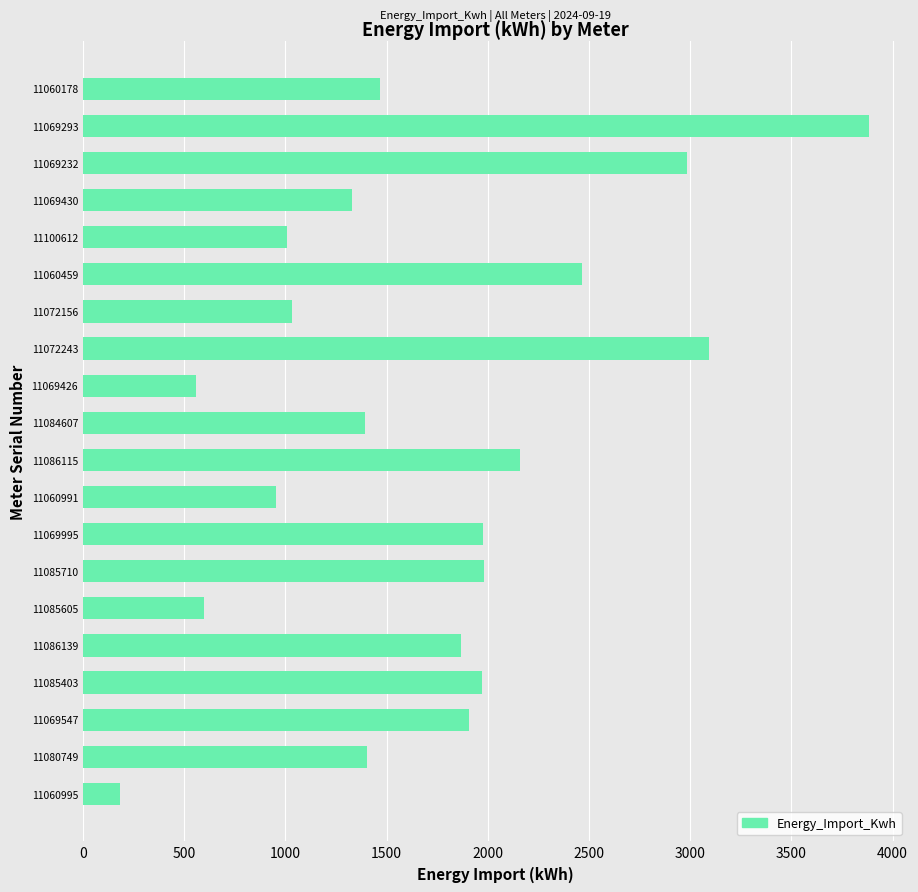

What is the approximate value at 11060178?

1466.0